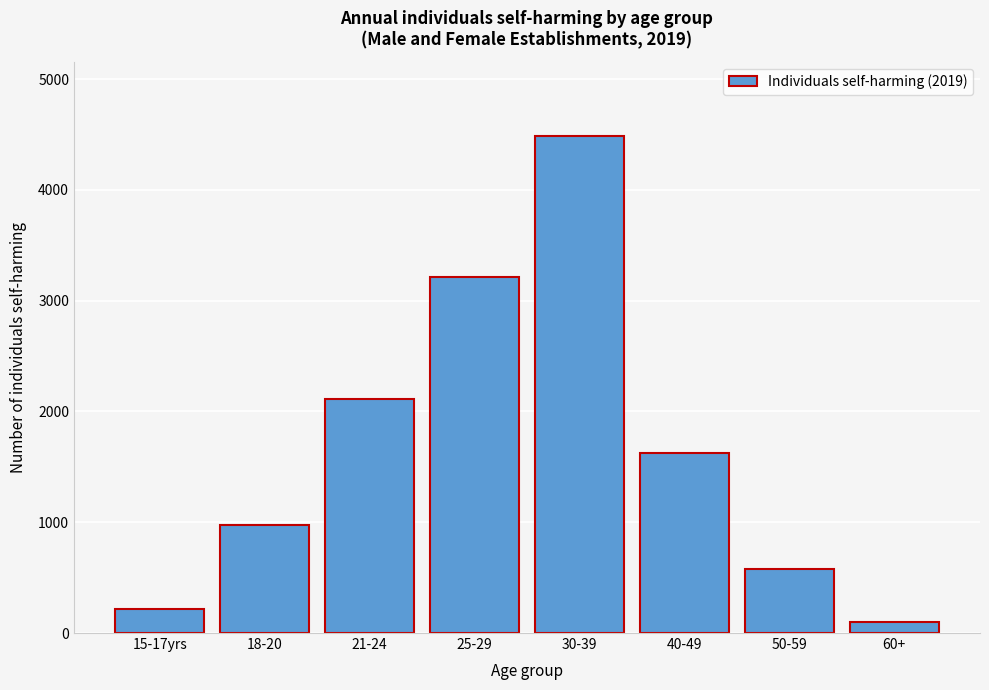

Reading left to right, extract all data points from this chart.

15-17yrs=219	18-20=976	21-24=2116	25-29=3216	30-39=4483	40-49=1626	50-59=577	60+=102